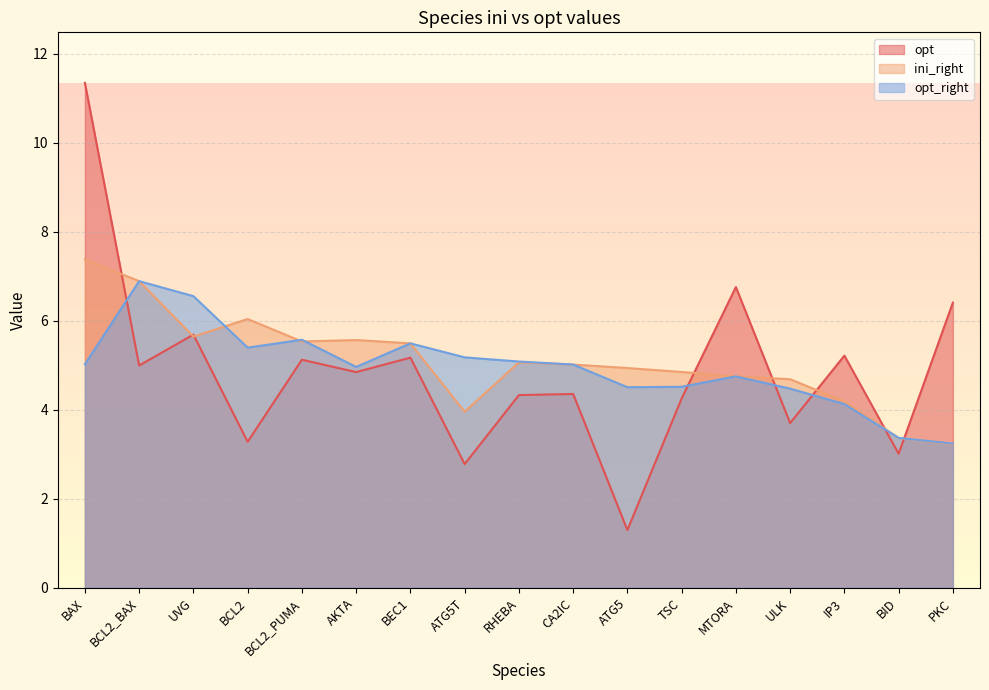

At IP3, list the series in order from smallest to largest.

opt_right, ini_right, opt